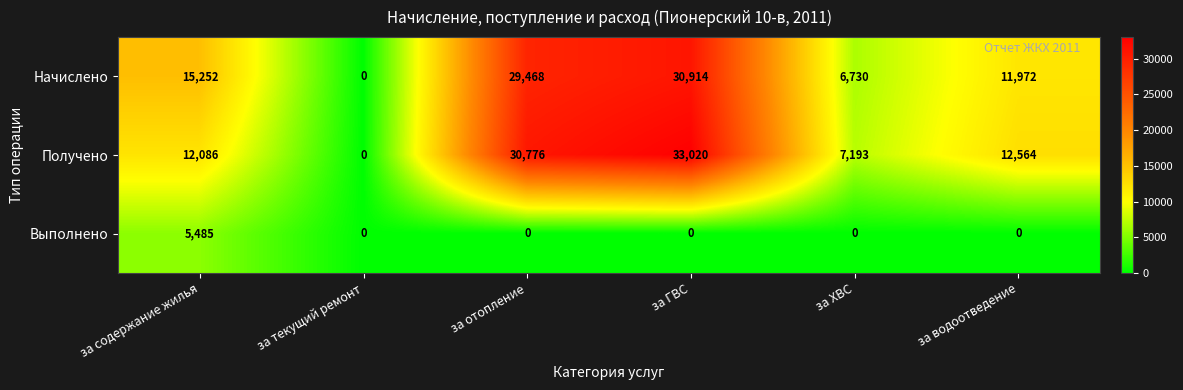

Is the value of Получено at за содержание жилья greater than the value of Начислено at за ГВС?

No